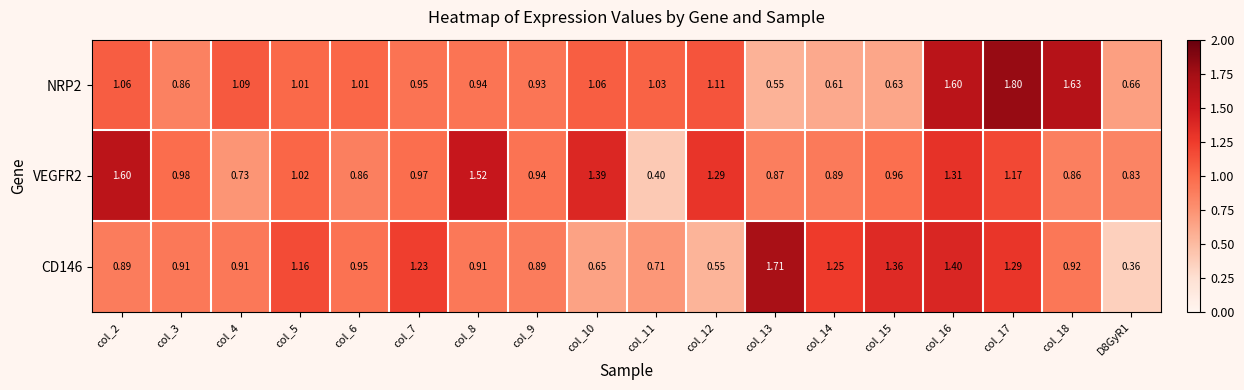

Is the value of VEGFR2 at D8GyR1 greater than the value of CD146 at col_7?

No